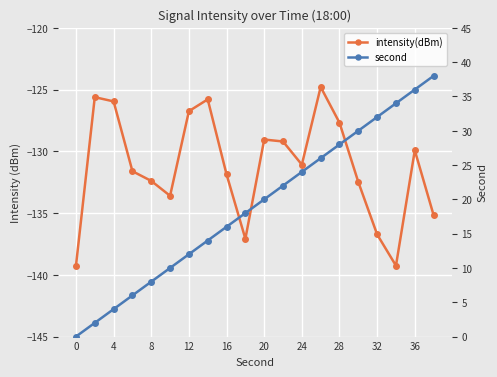

Is it true that intensity(dBm) equals -132.5 at 15?

True